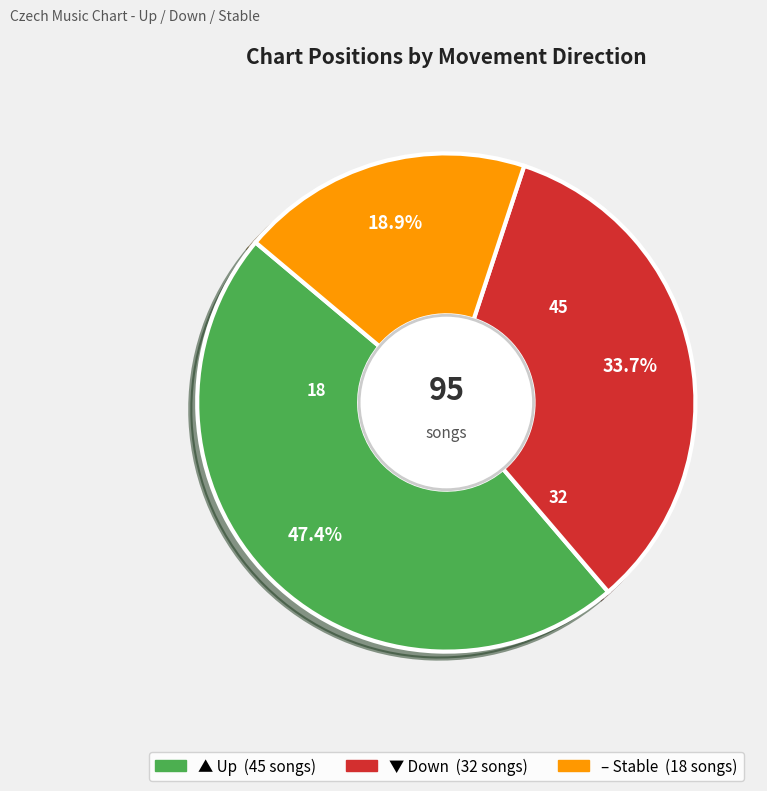

Count the number of slices in the pie.

3